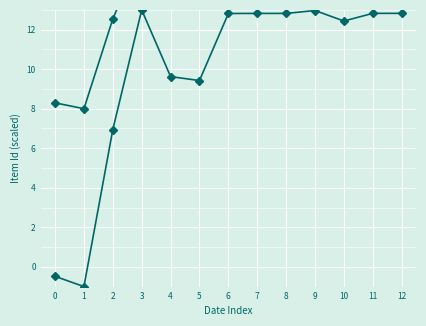

Which series has the largest range (max minus min)?

Item Id